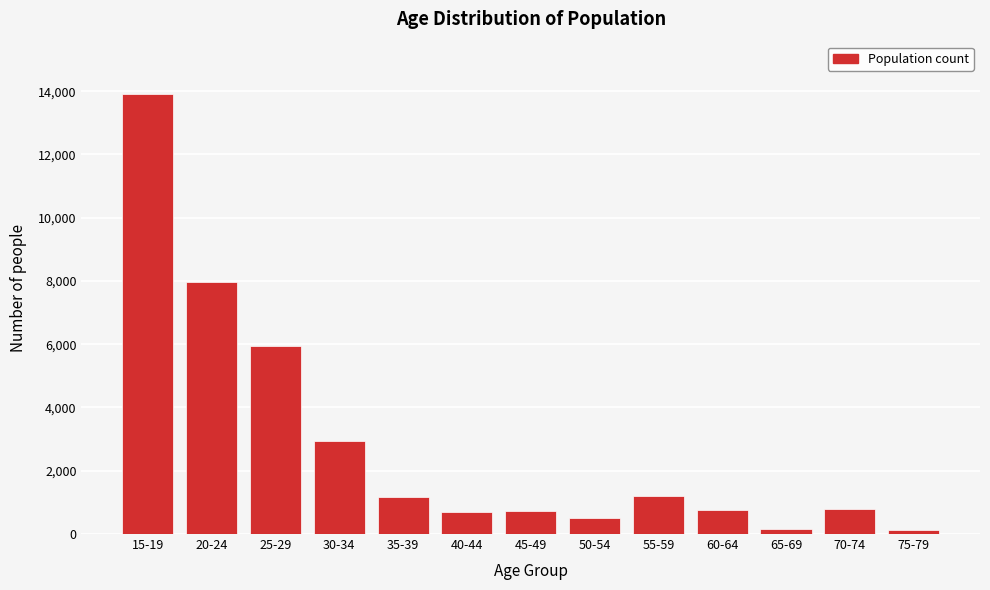

Between 70-74 and 30-34, which is larger?

30-34